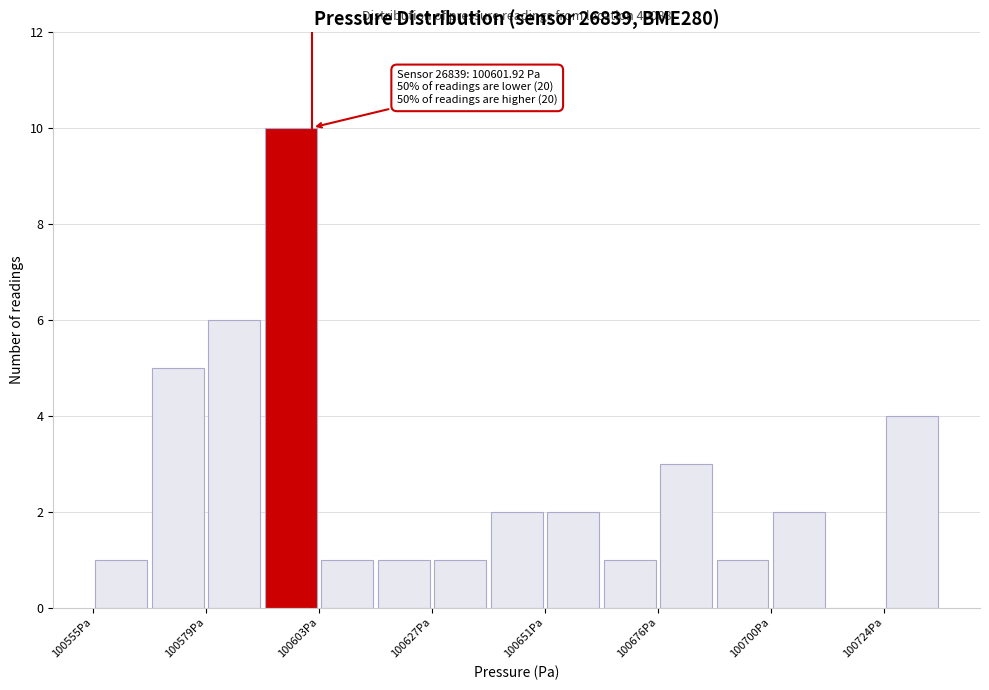

Read against the x-axis, roughly where is the centre of the tallest bar?

100595